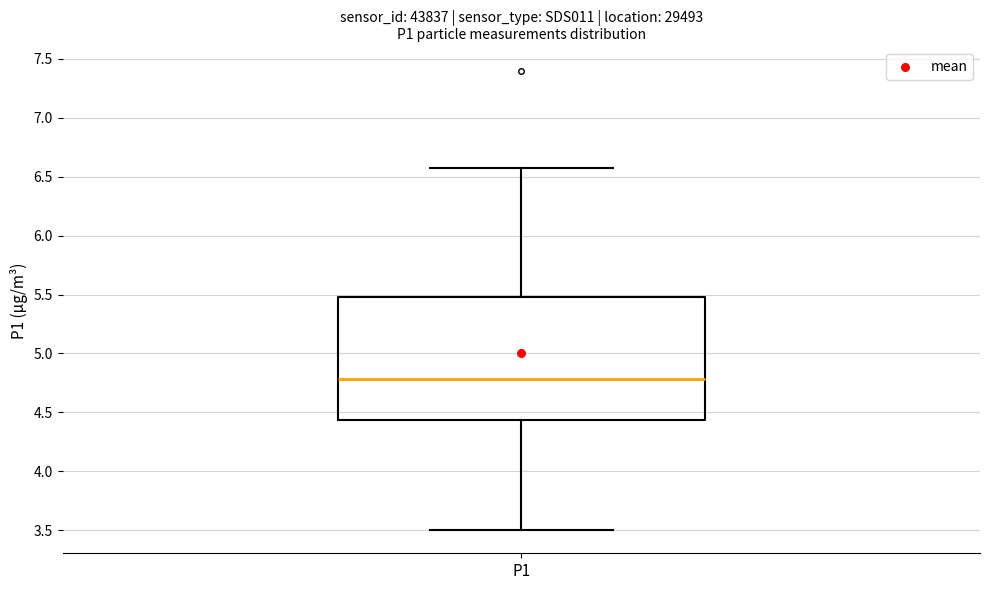

Where does the upper whisker of the box for P1 end on the y-axis? The values are not printed on the chart, so give them approximately, as read against the axis.

6.55